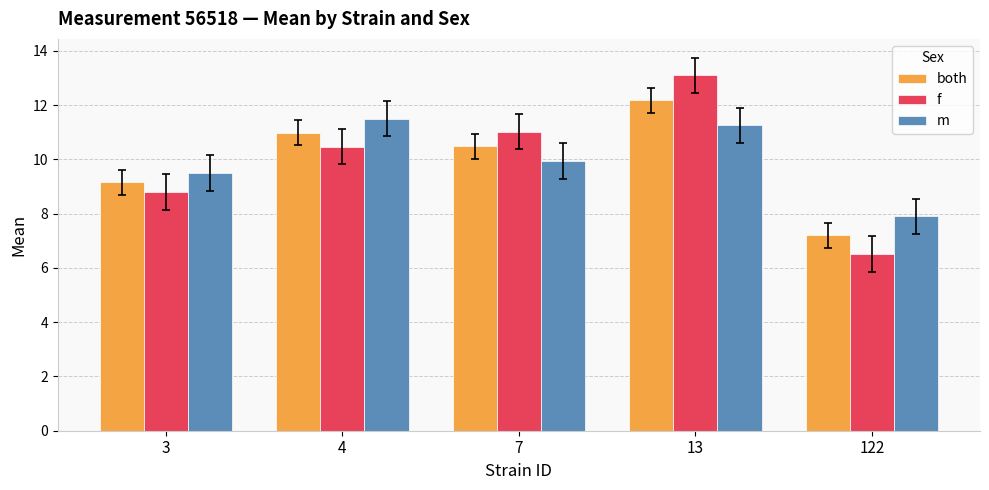

Are the bars horizontal?

No